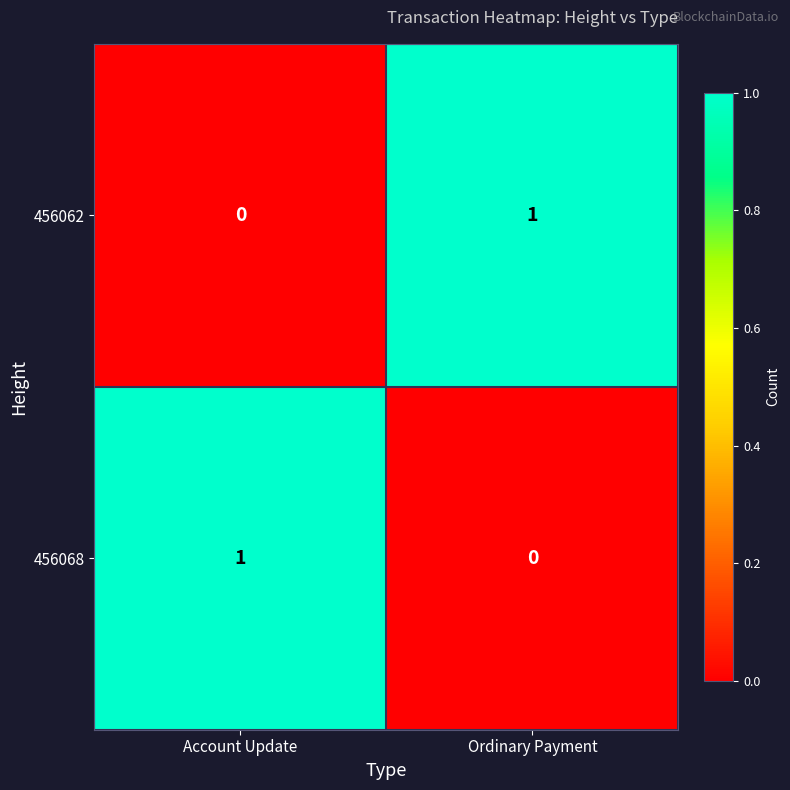

At which label does 456068 reach its peak?

Account Update